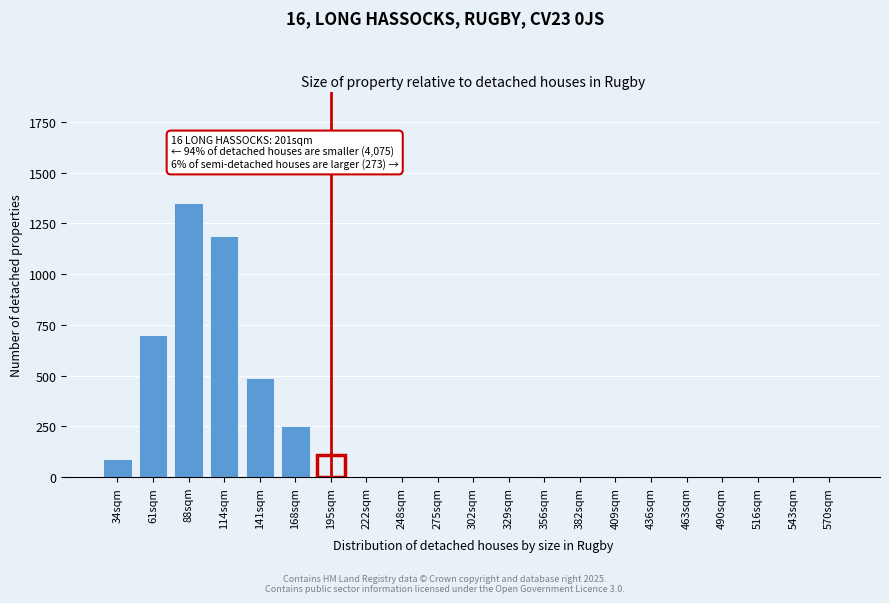

Reading left to right, transcribe all the data shown in this chart.

34sqm=90	61sqm=700	88sqm=1350	114sqm=1190	141sqm=490	168sqm=250	195sqm=110	222sqm=0	248sqm=0	275sqm=0	302sqm=0	329sqm=0	356sqm=0	382sqm=0	409sqm=0	436sqm=0	463sqm=0	490sqm=0	516sqm=0	543sqm=0	570sqm=0